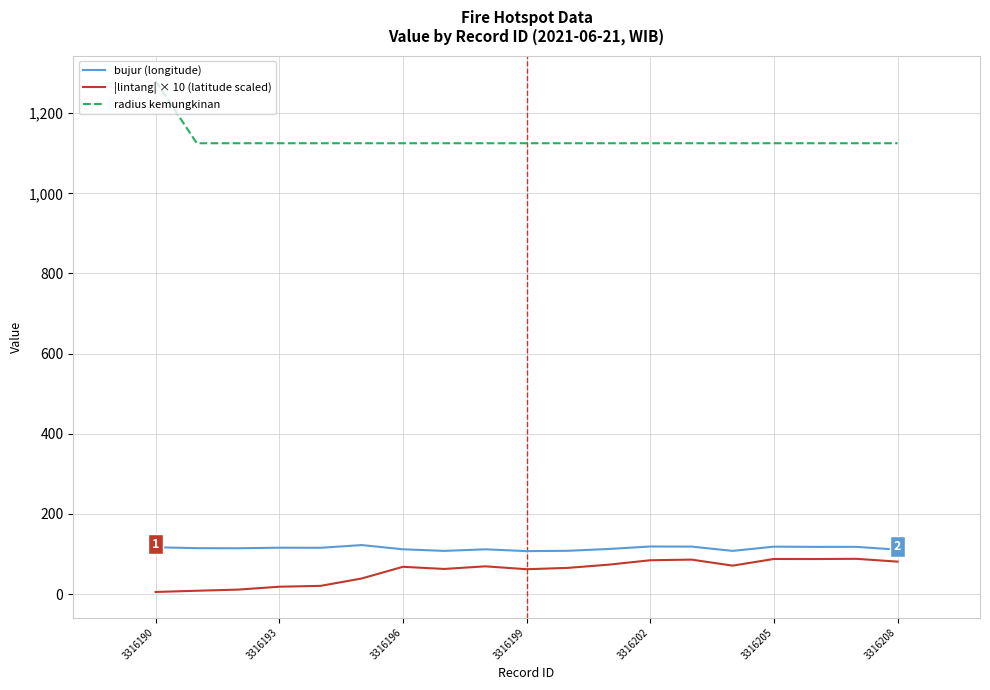

Does the chart display data point markers on the line(s)?

No